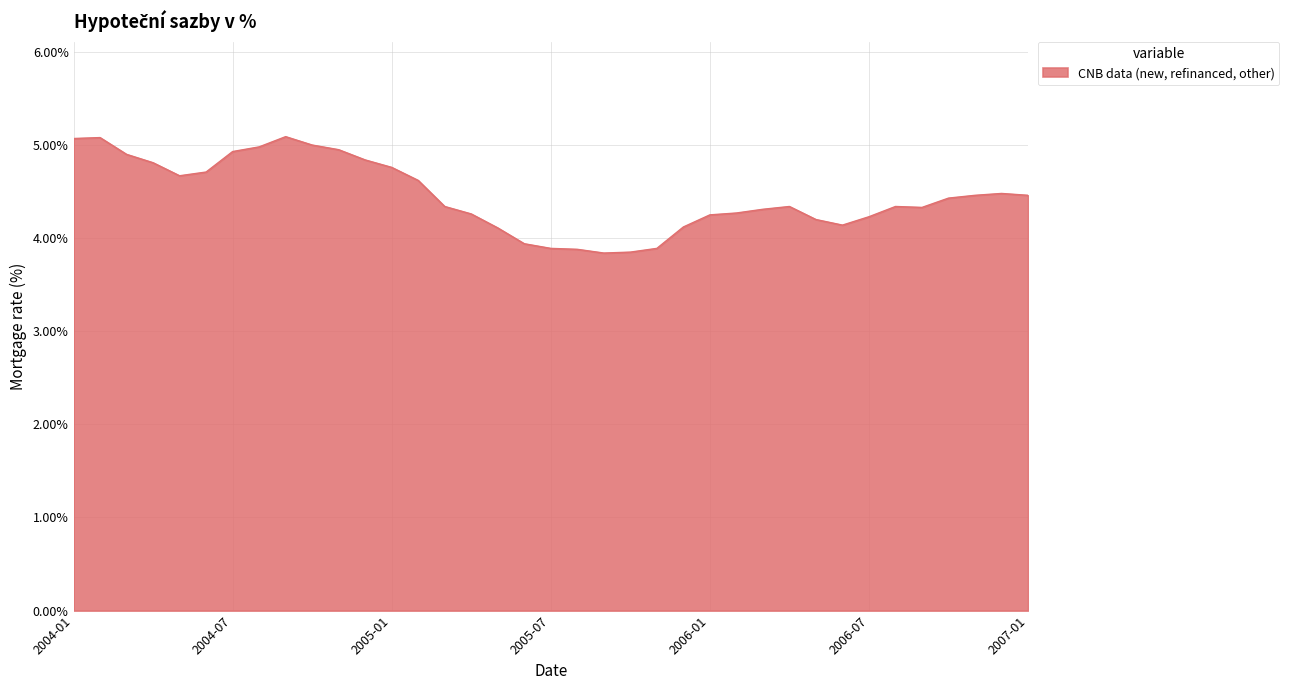

What is the maximum value shown in the chart?

5.1